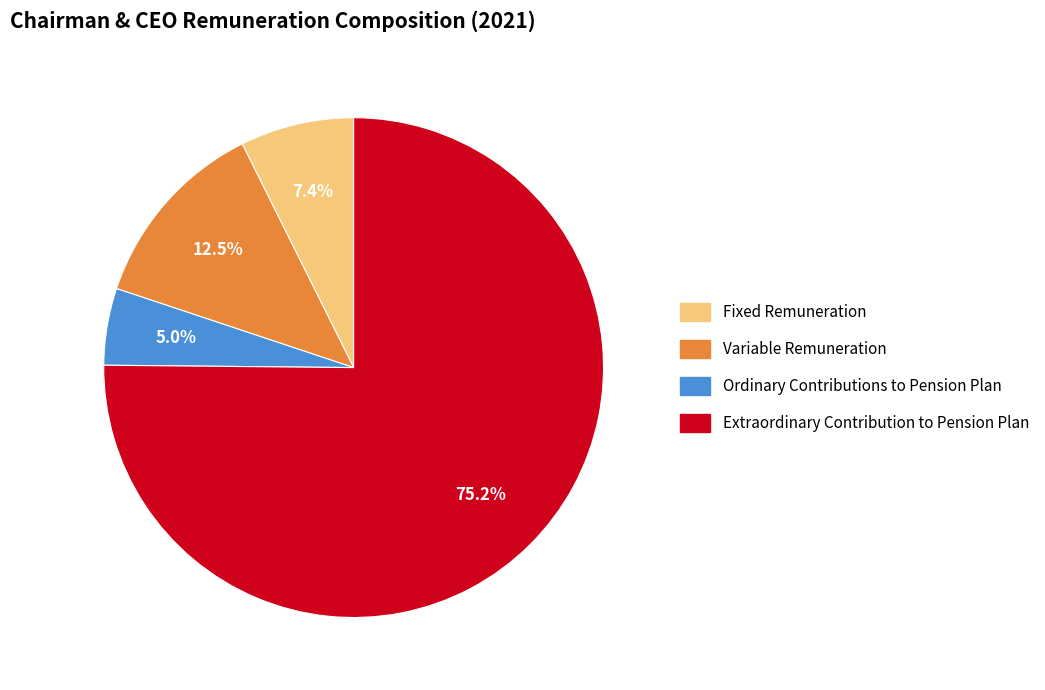

Is Variable Remuneration the majority of the pie?

No